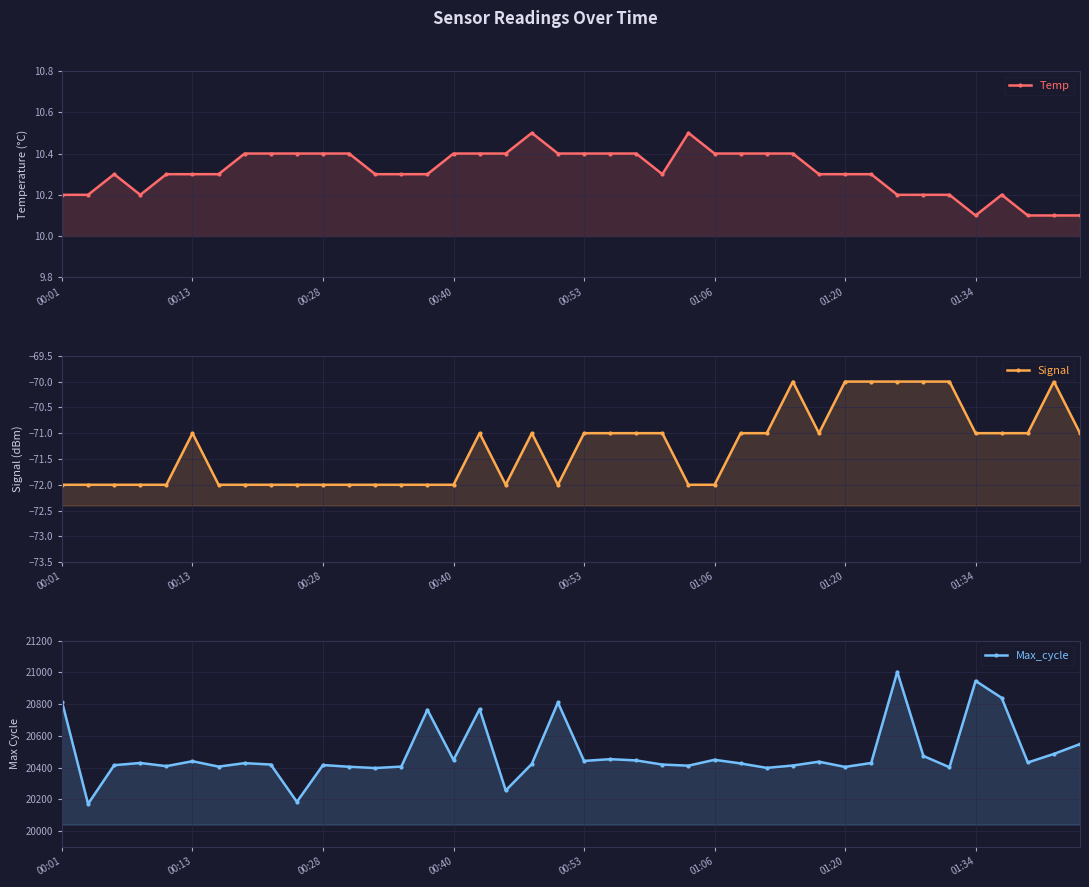

What is the difference between the Temp values at 38 and 30?

0.2